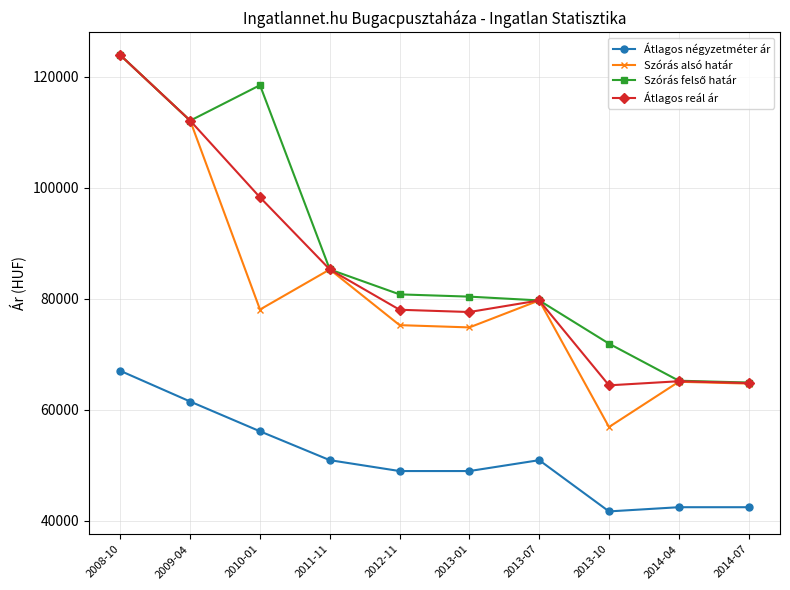

Which series changed the most between 2013-01 and 2013-10?

Szórás alsó határ